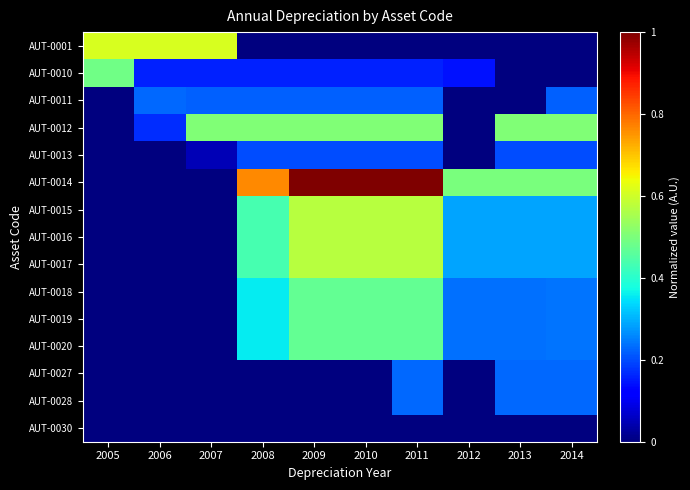

Which has a higher value, 2005 or 2008?

2005